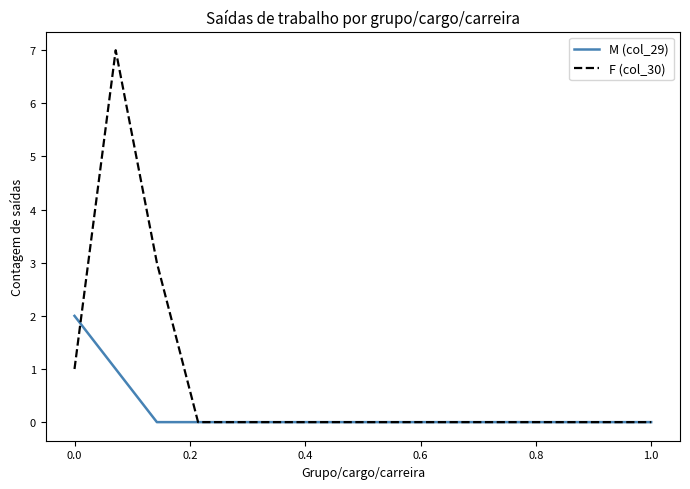

List the series in order of their overall mean, highest first.

F (col_30), M (col_29)